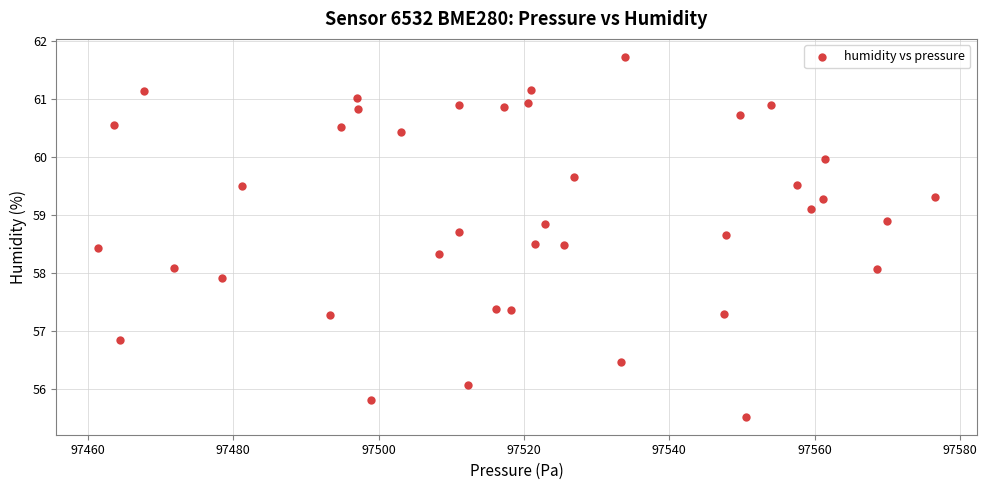

What is the range of Y values (max minus min)?

6.2